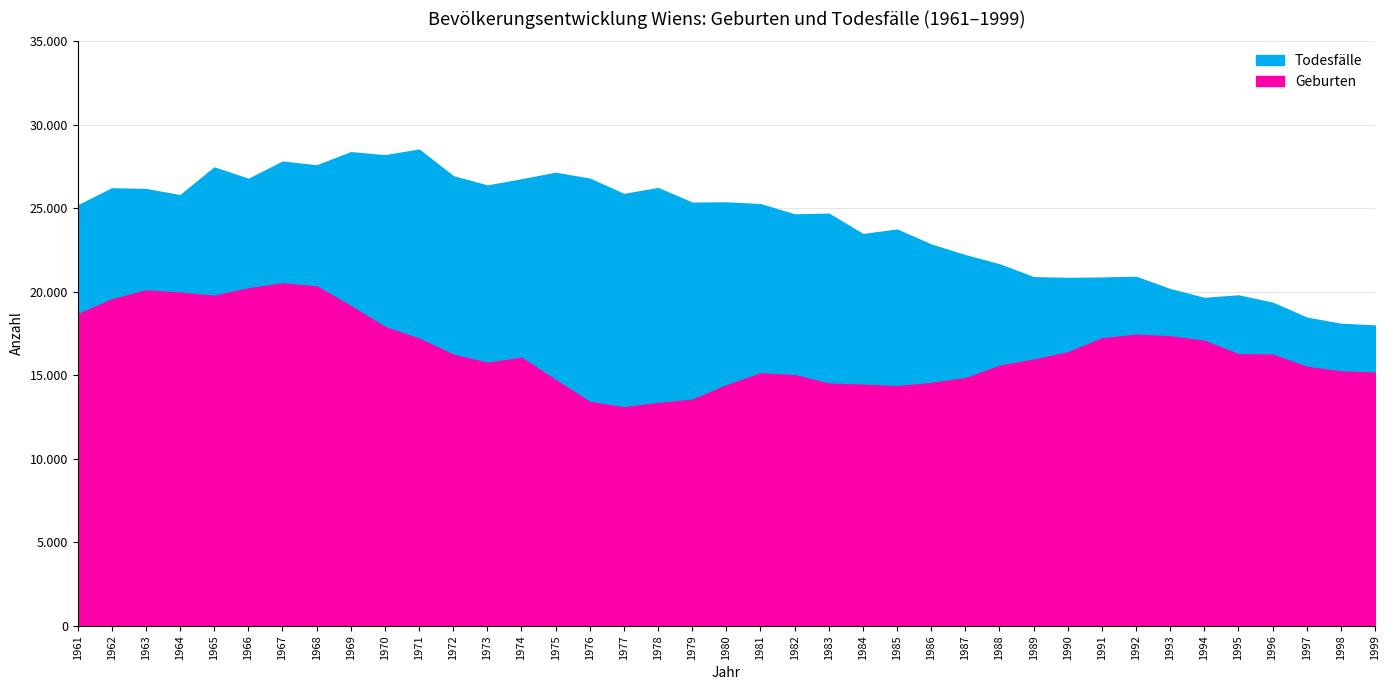

How many data points in Geburten are less than 16052?

19